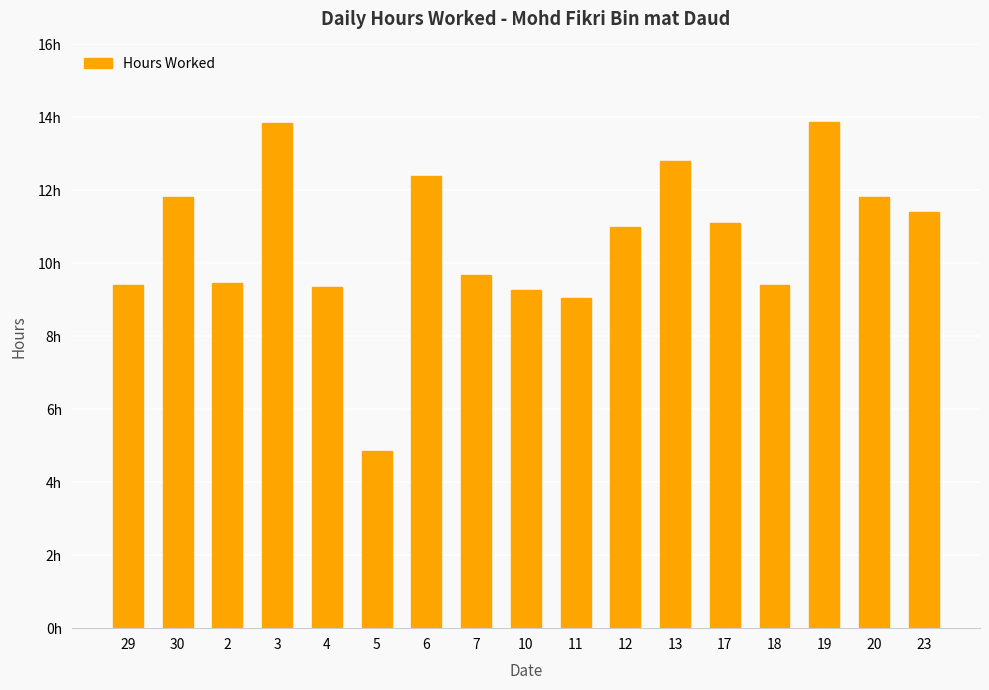

Does the chart contain any negative values?

No